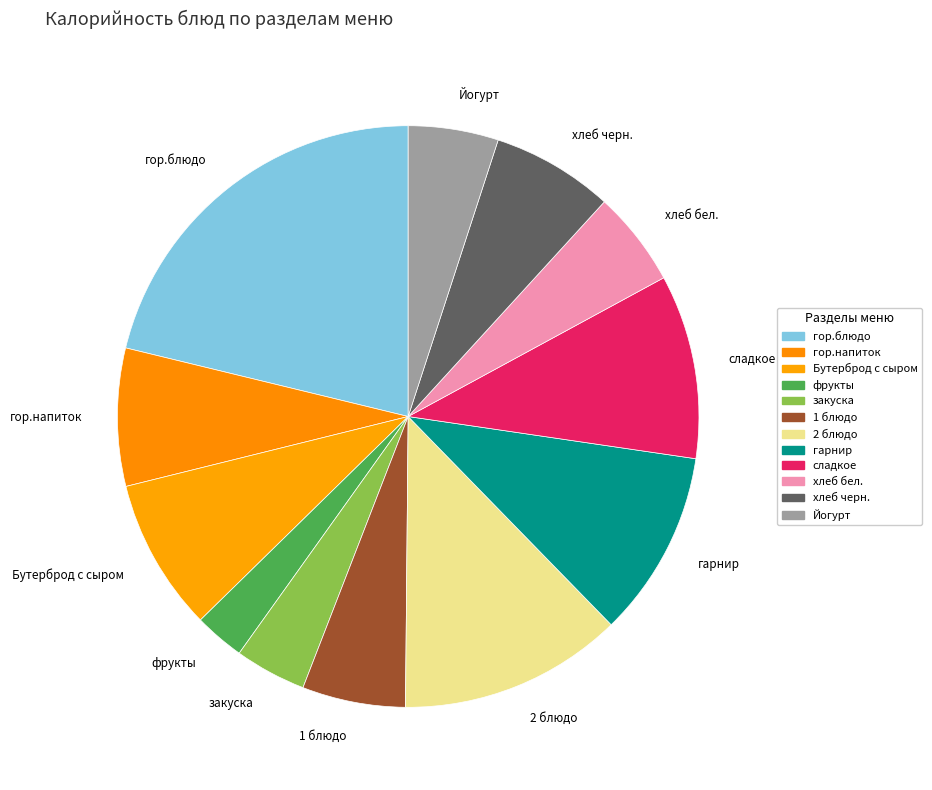

Do закуска and Йогурт together represent more than half of the pie?

No